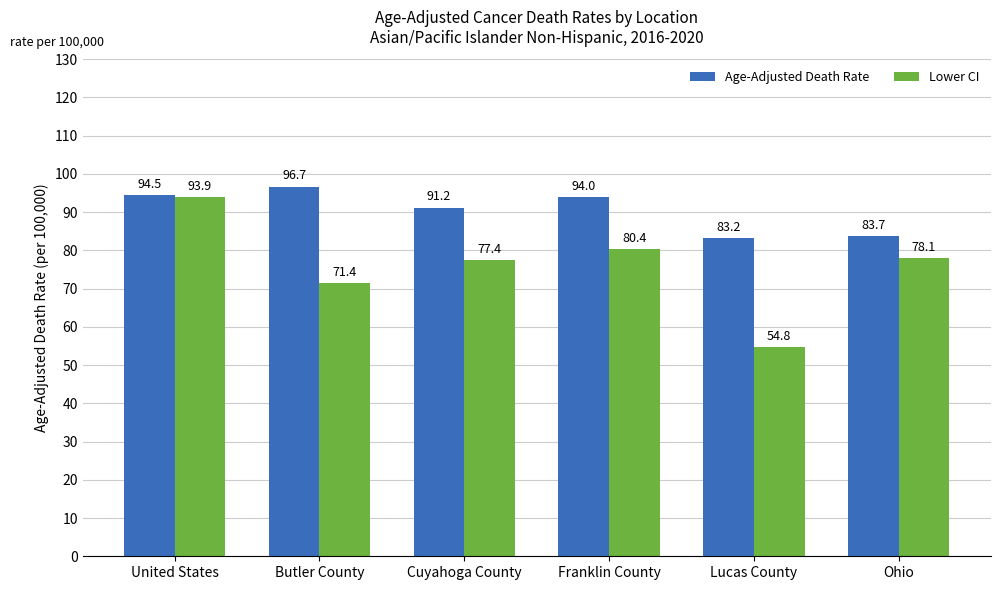

Rank the series by their maximum value, from highest to lowest.

Age-Adjusted Death Rate, Lower CI